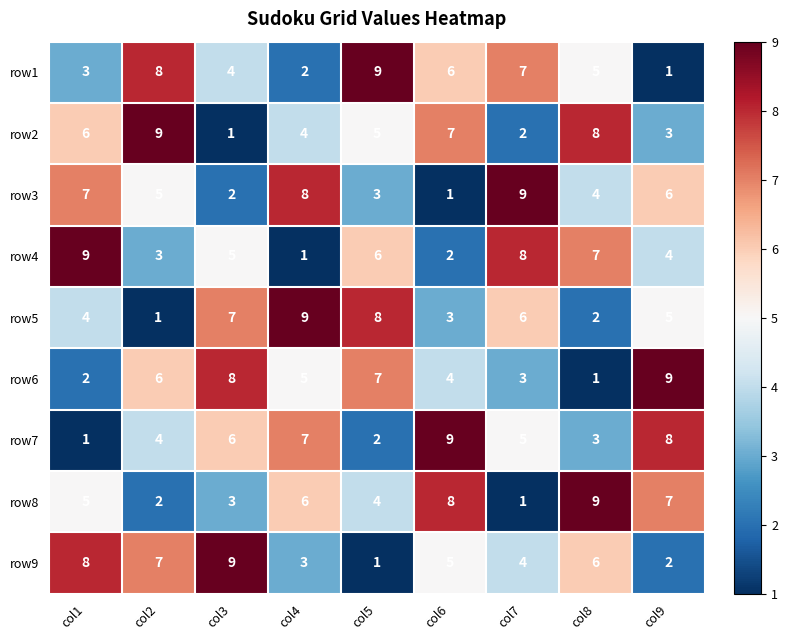

Rank the series at col9 from lowest to highest value.

row1, row9, row2, row4, row5, row3, row8, row7, row6